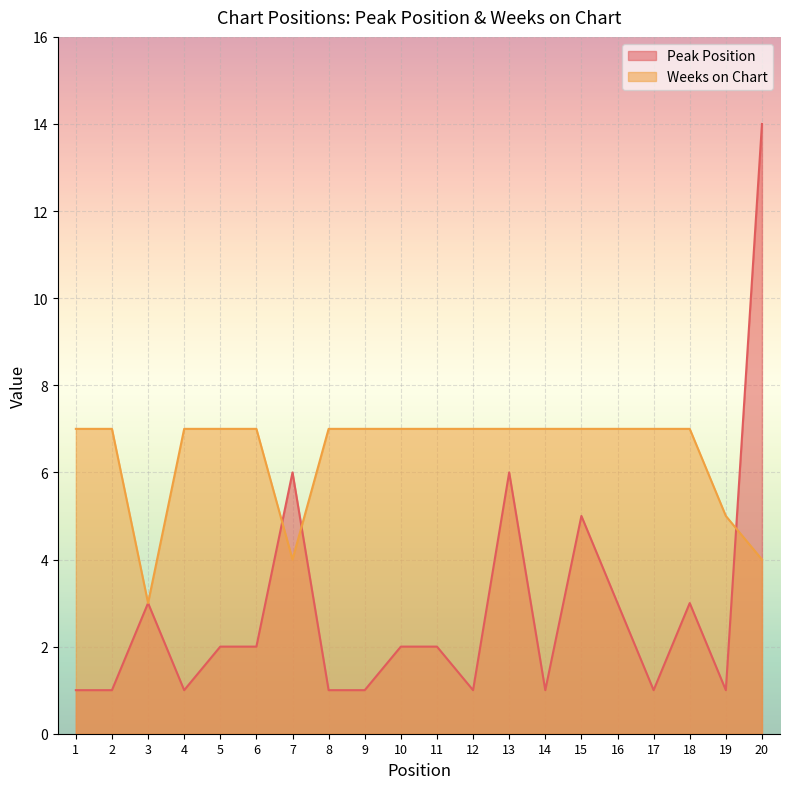

Which series ends up on top after the final intersection of Weeks on Chart and Peak Position?

Peak Position